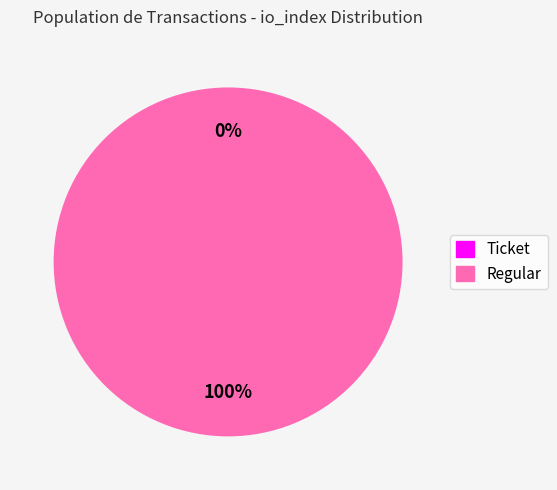

What is the majority slice?

Regular (io_index=23)